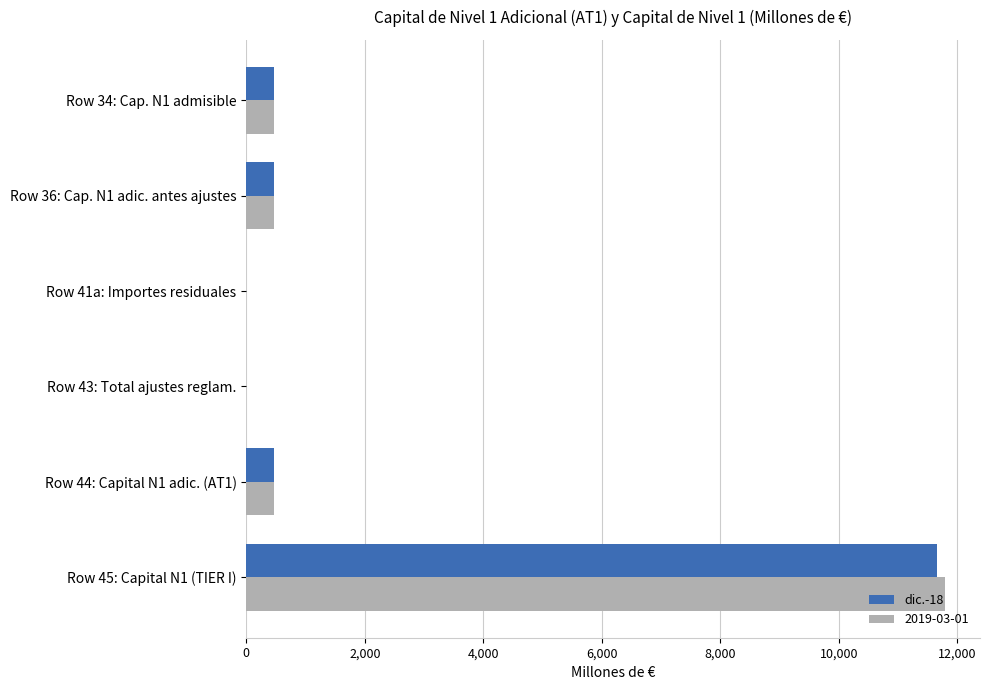

Which series changed the most between Row 43: Total ajustes reglam. and Row 45: Capital N1 (TIER I)?

2019-03-01